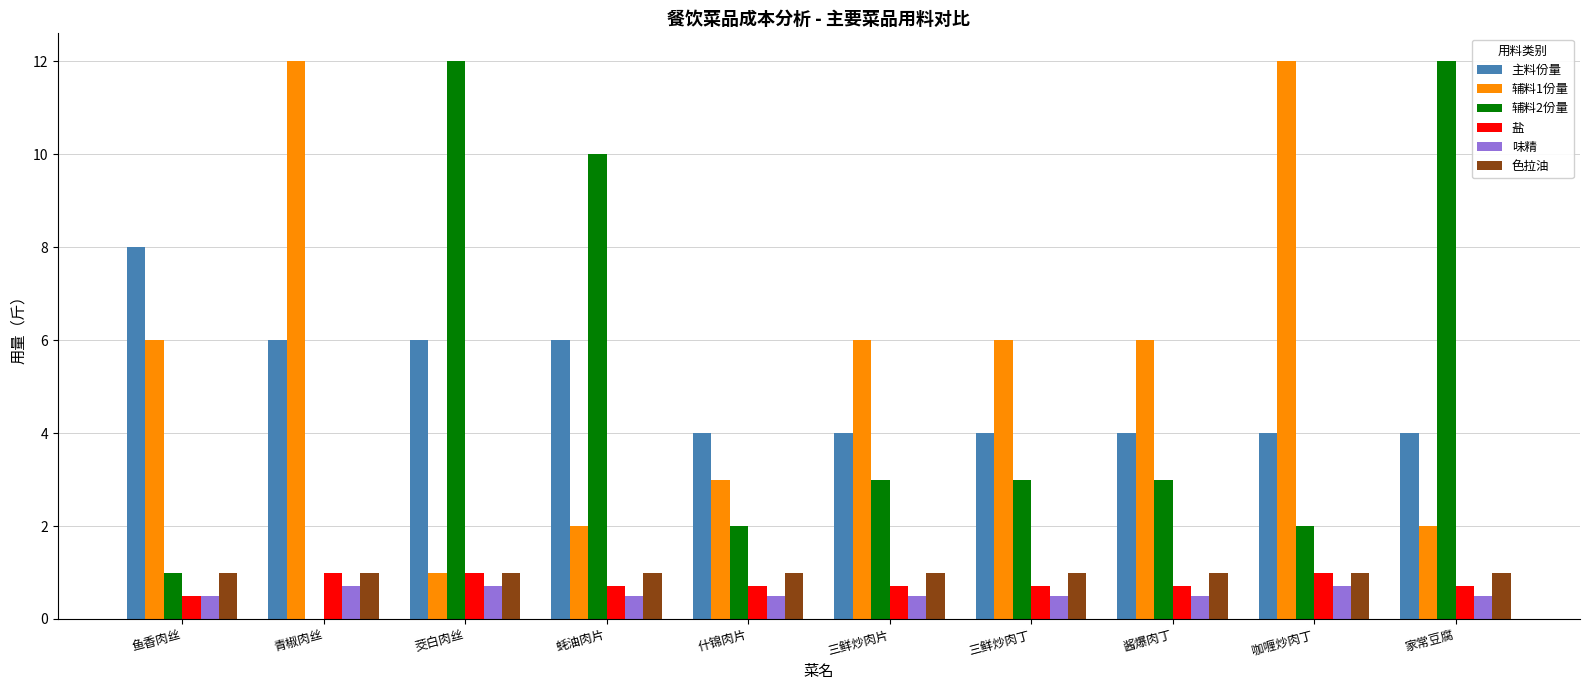

How many groups of bars are there?

10